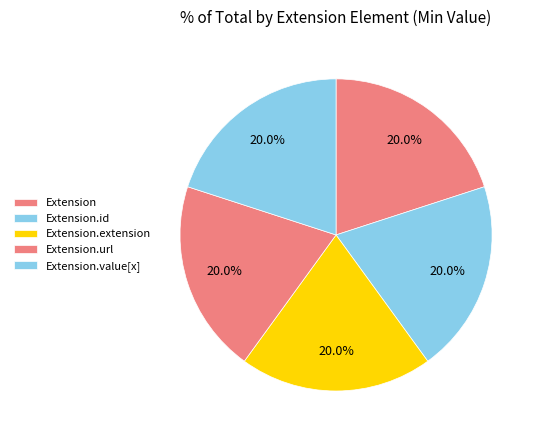

How many slices are in this pie chart?

5